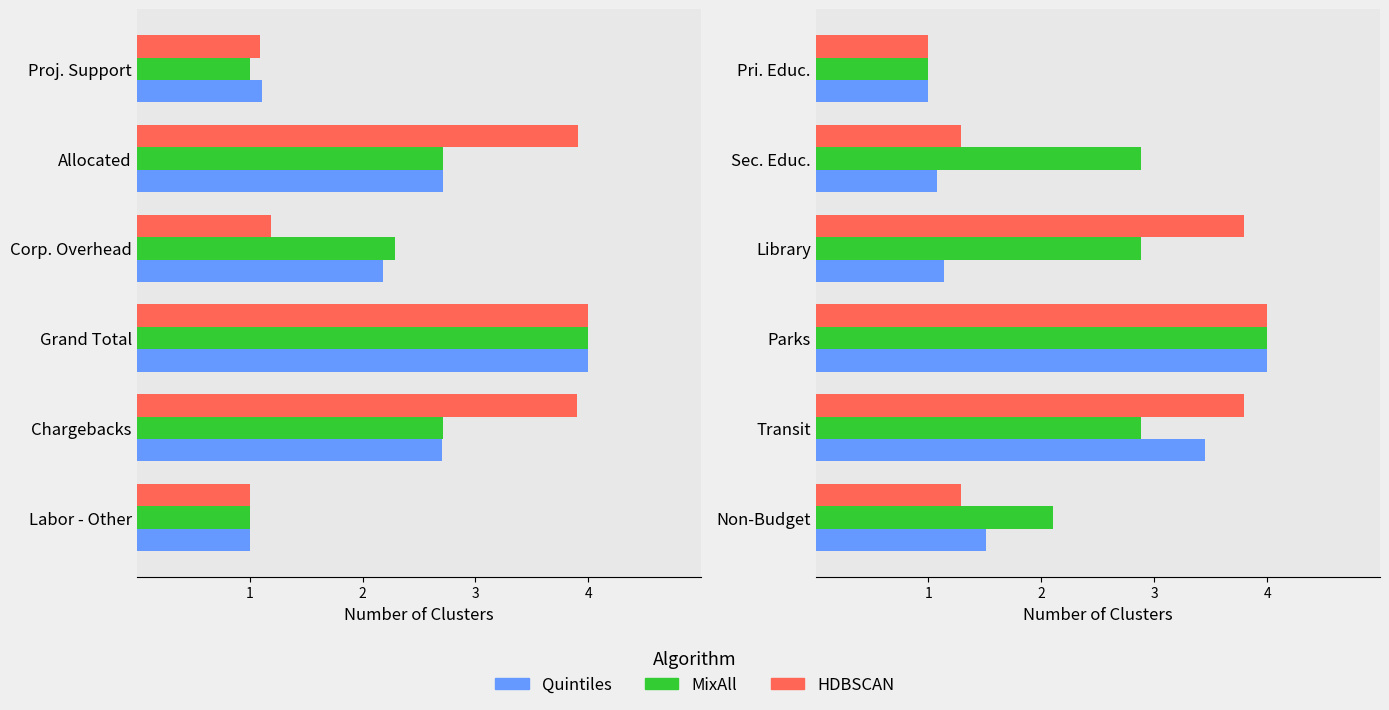

What is the sum of the MixAll values at Transit and Sec. Educ.?

5.8